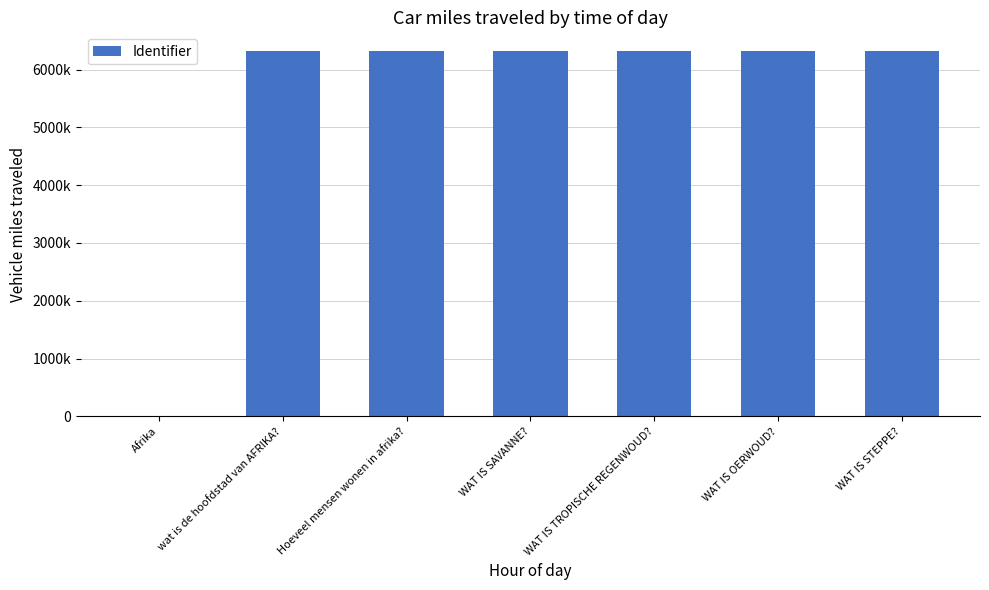

What value does the data have at WAT IS STEPPE??

6328732